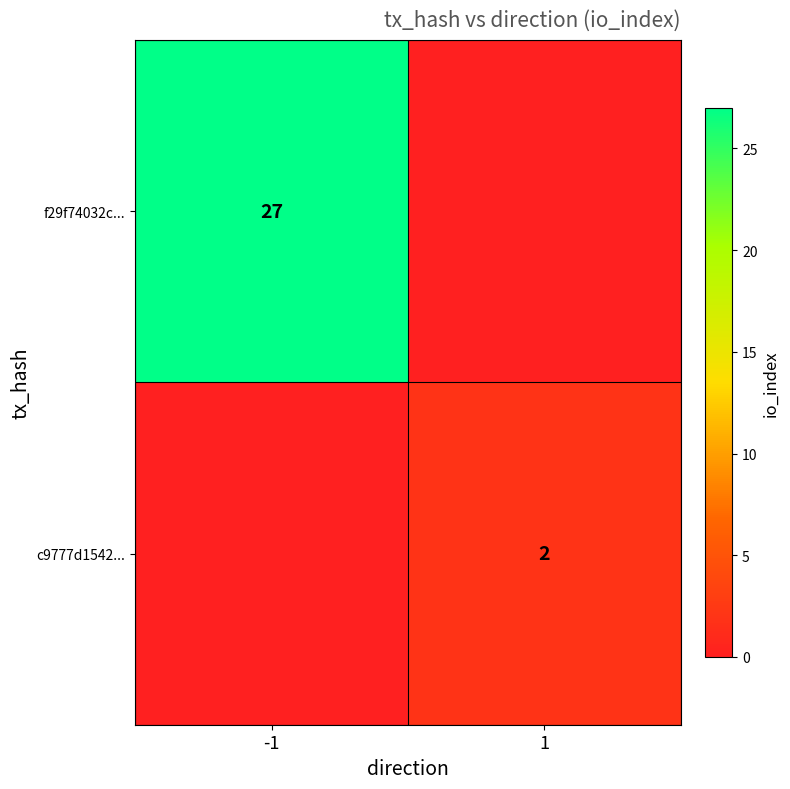

The value of c9777d1542... at 1 is 3. True or false?

False